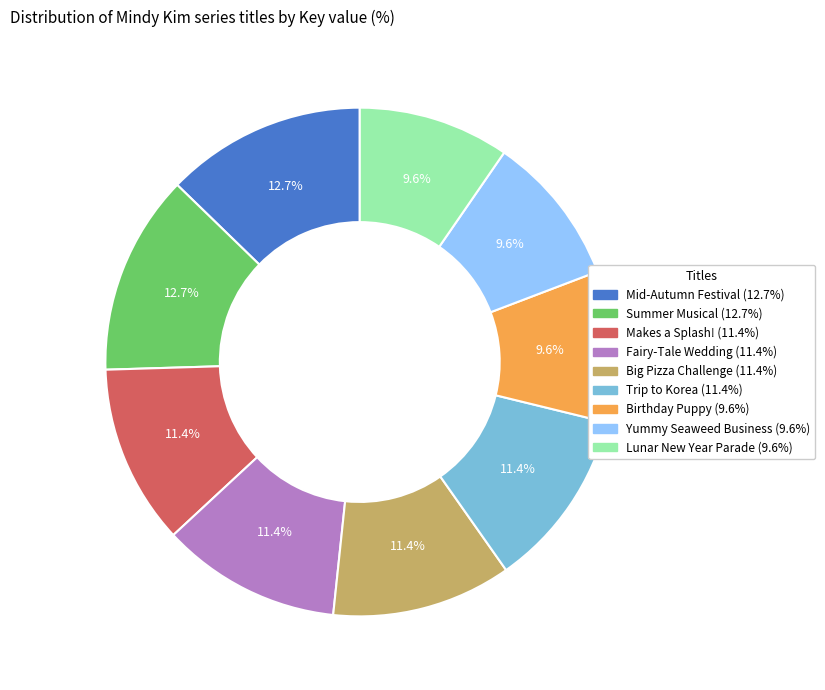

What is the ratio of the value at Makes a Splash! (11.4%) to the value at Birthday Puppy (9.6%)?

1.2